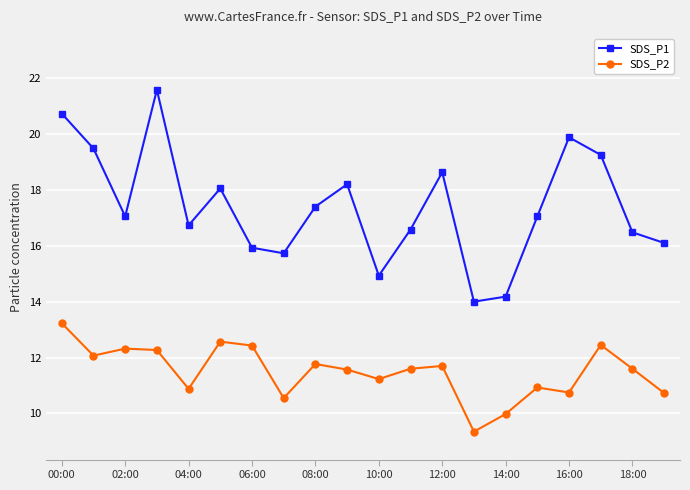

True or false: SDS_P1 and SDS_P2 intersect in this chart.

False